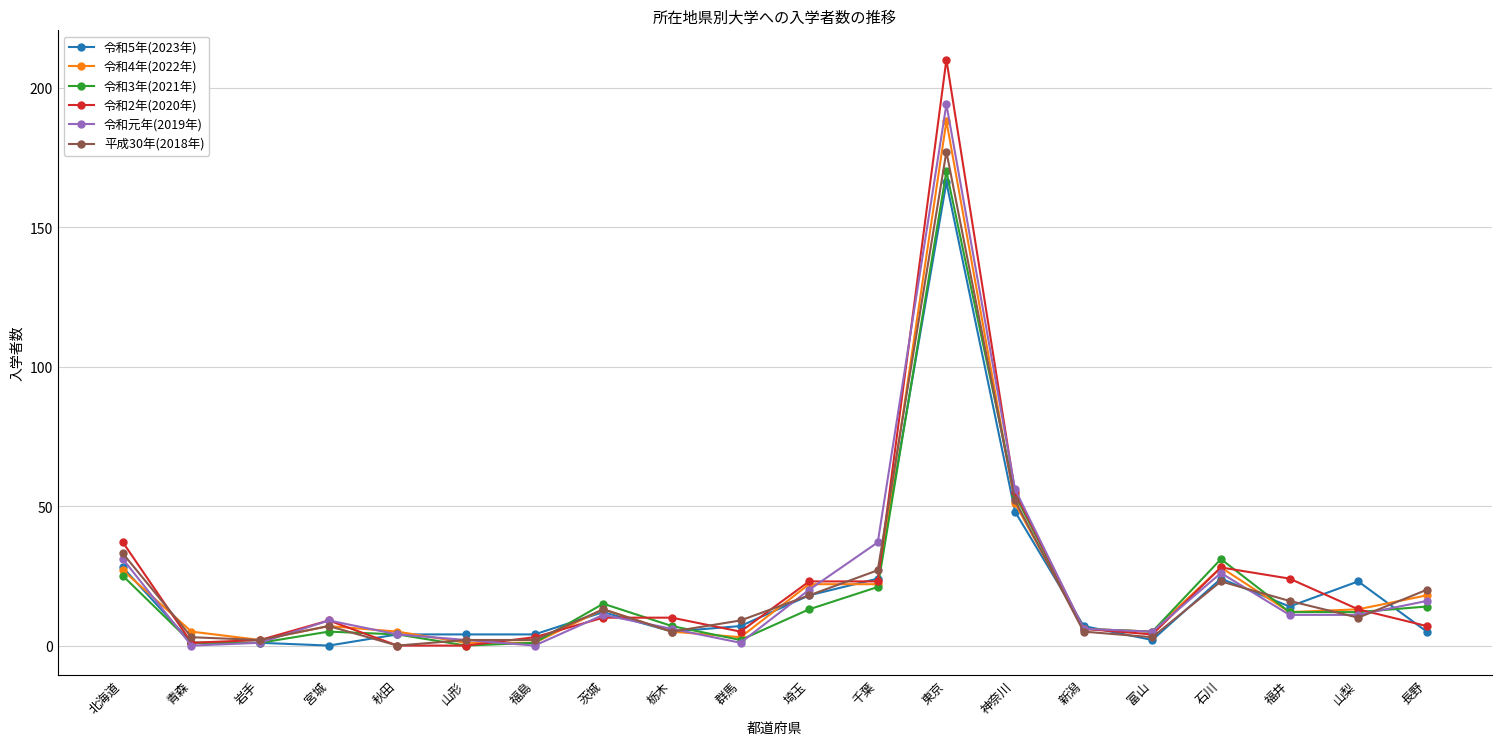

Is the value of 平成30年(2018年) at 山形 greater than the value of 令和元年(2019年) at 山梨?

No